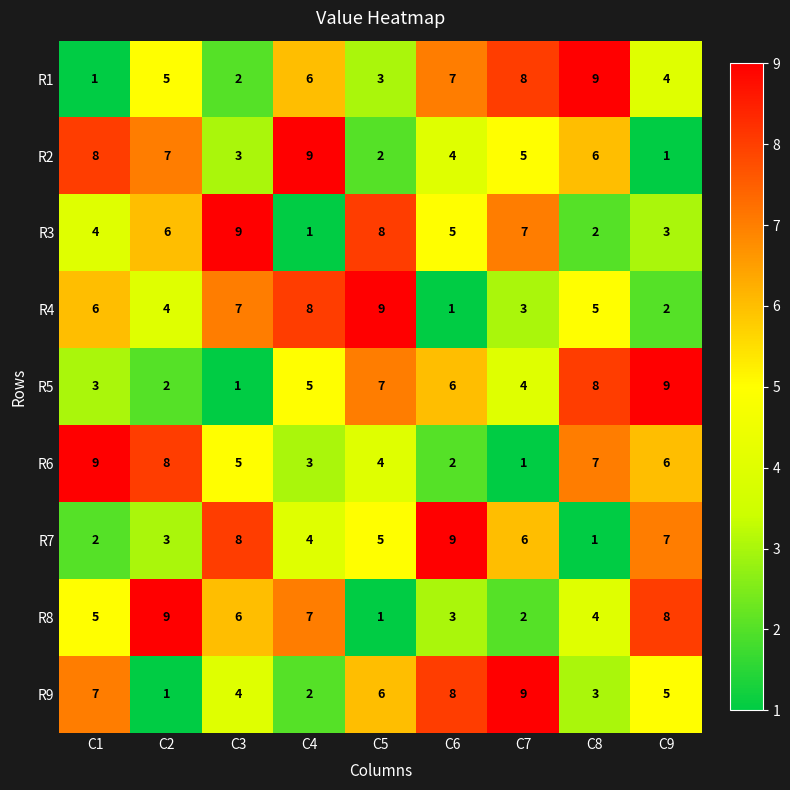

What is the difference between the maximum and minimum values in the R1 series?

8